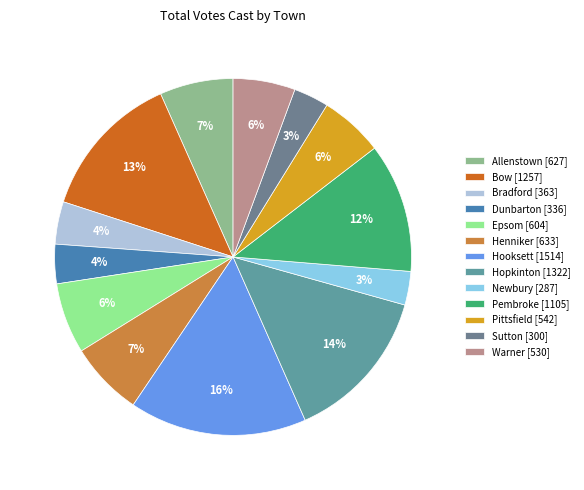

To the nearest percent, what portion does Bradford represent?

4%